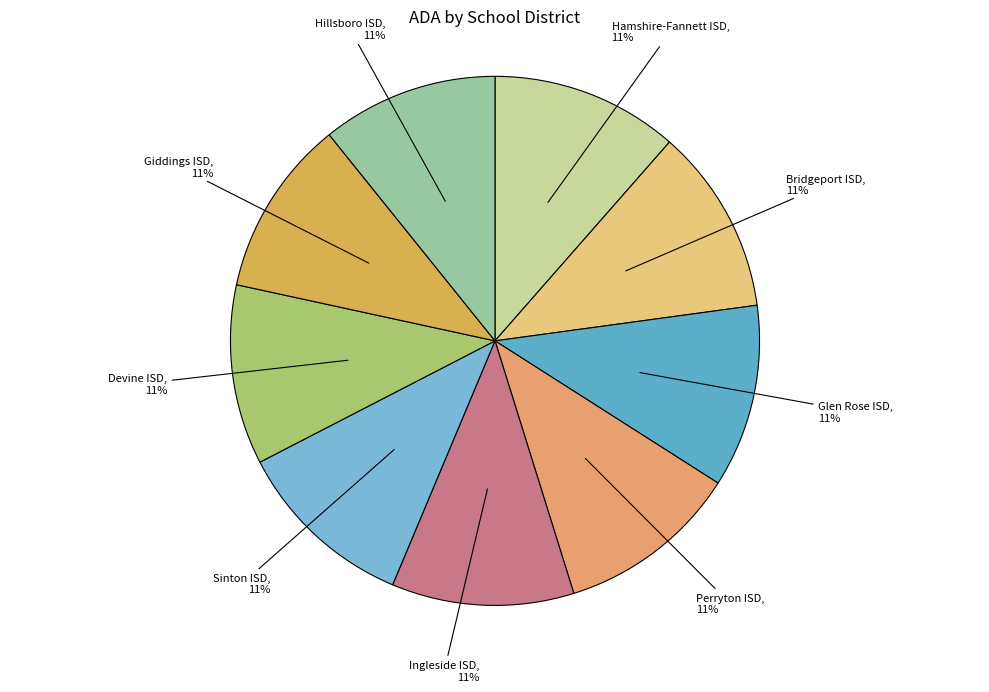

The Bridgeport ISD slice represents 2% of the pie. True or false?

False